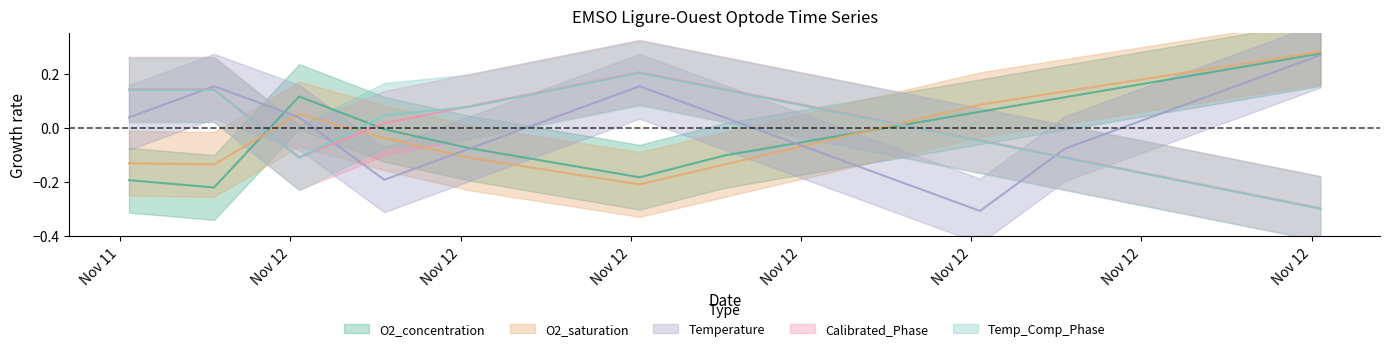

How many categories are shown in the chart?

15